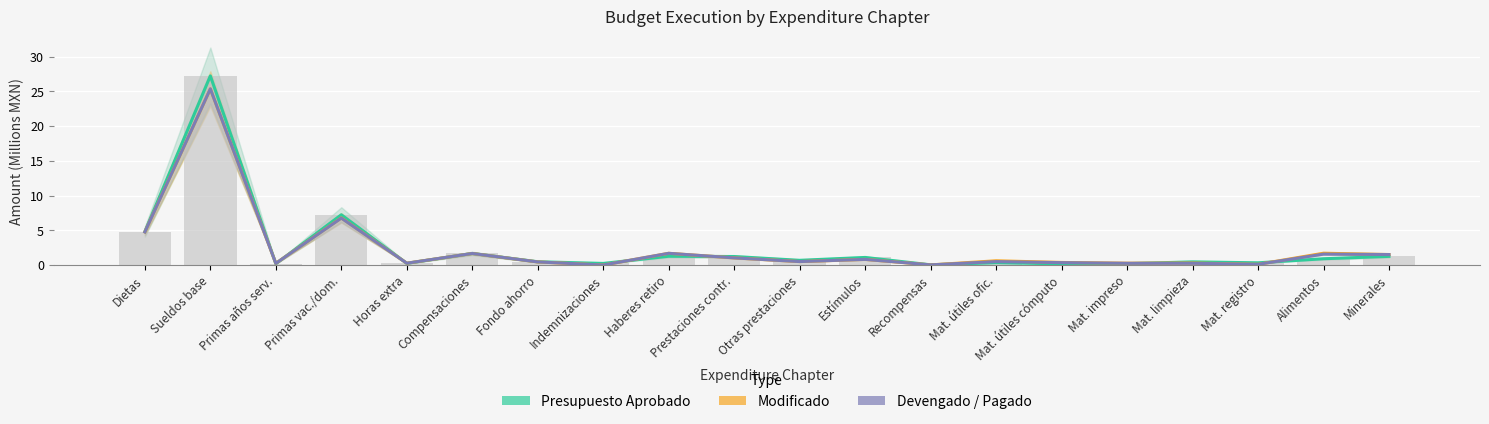

What is the sum of all Modificado values?

48.5